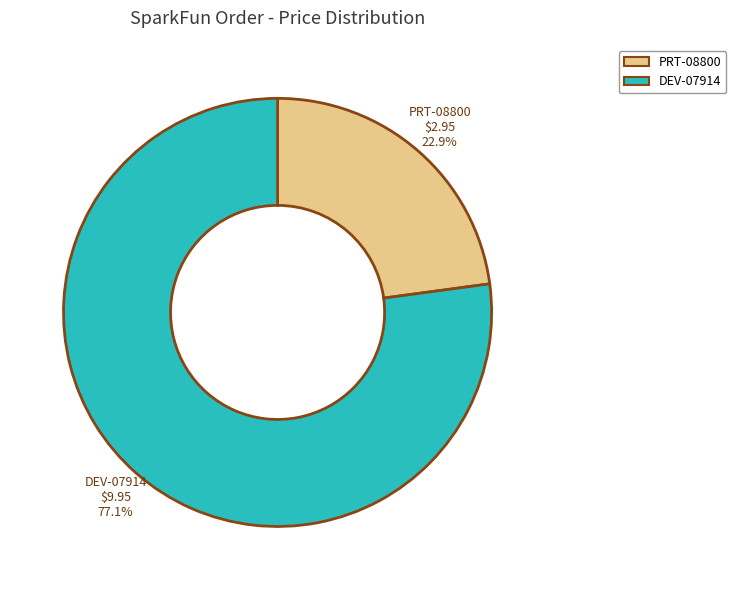

Which has a higher value, PRT-08800 or DEV-07914?

DEV-07914